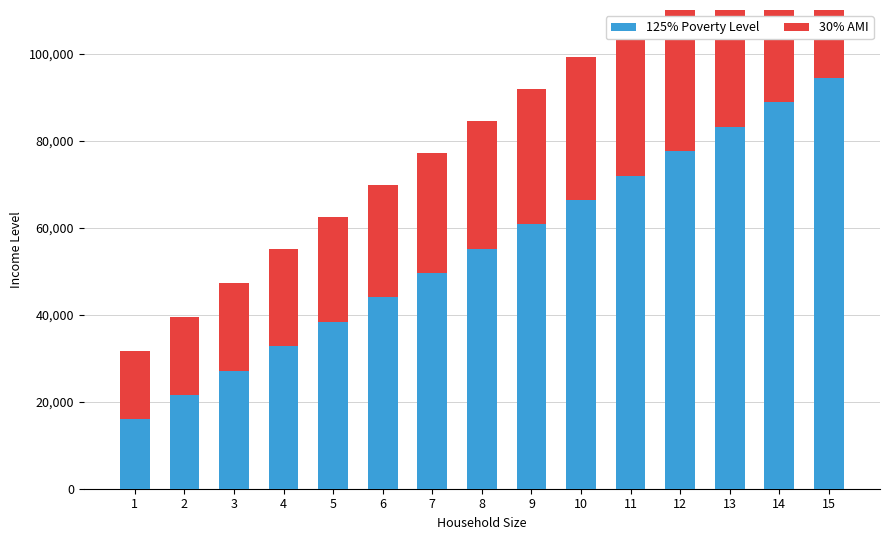

How many bars are there in each group?

2